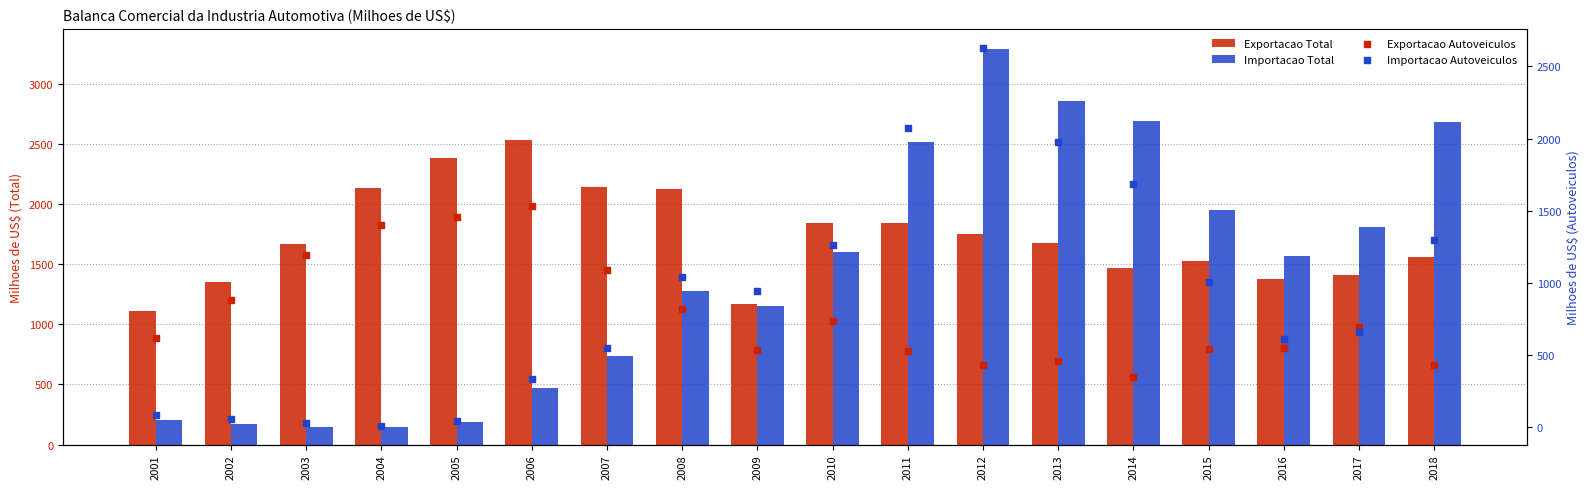

At which category is the sum across all series the highest?

2012